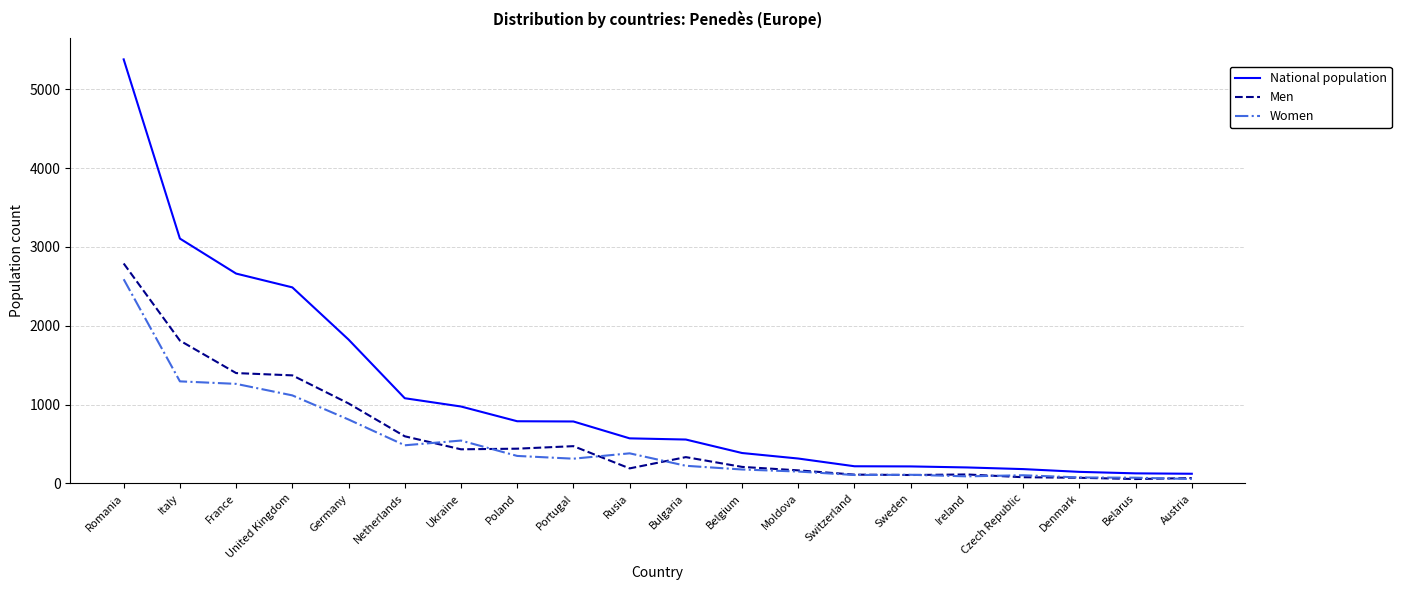

What is the difference between the highest and lowest values at Germany?

1014